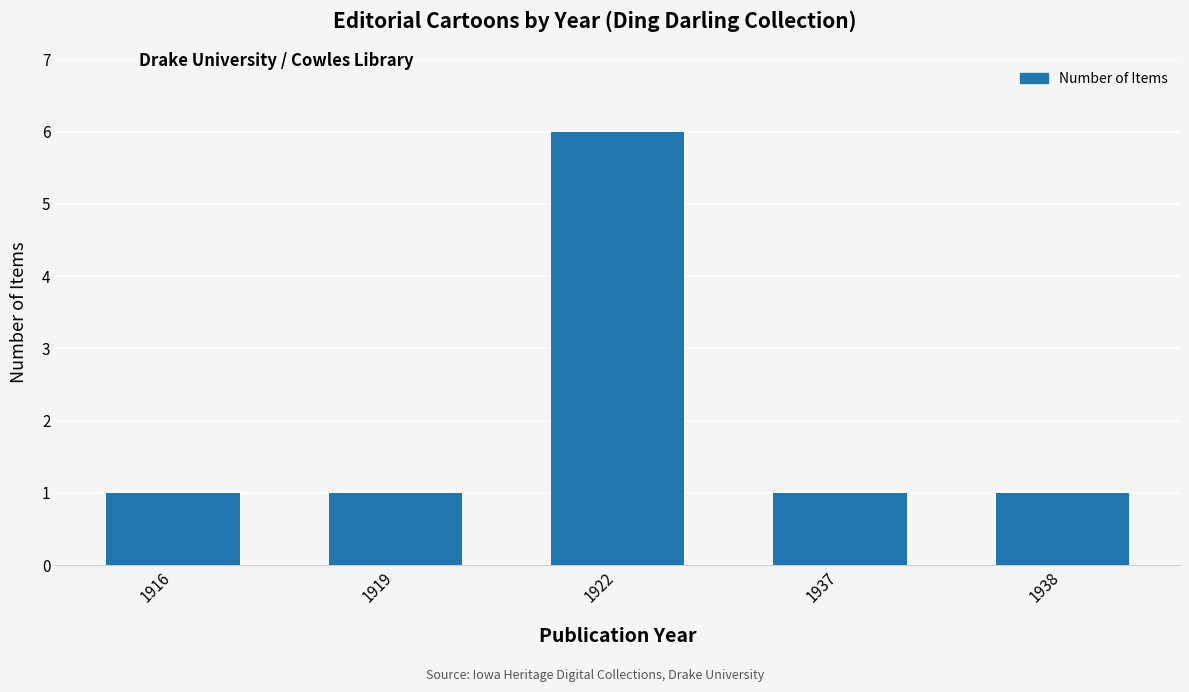

What is the sum of the values at 1938 and 1922?

7